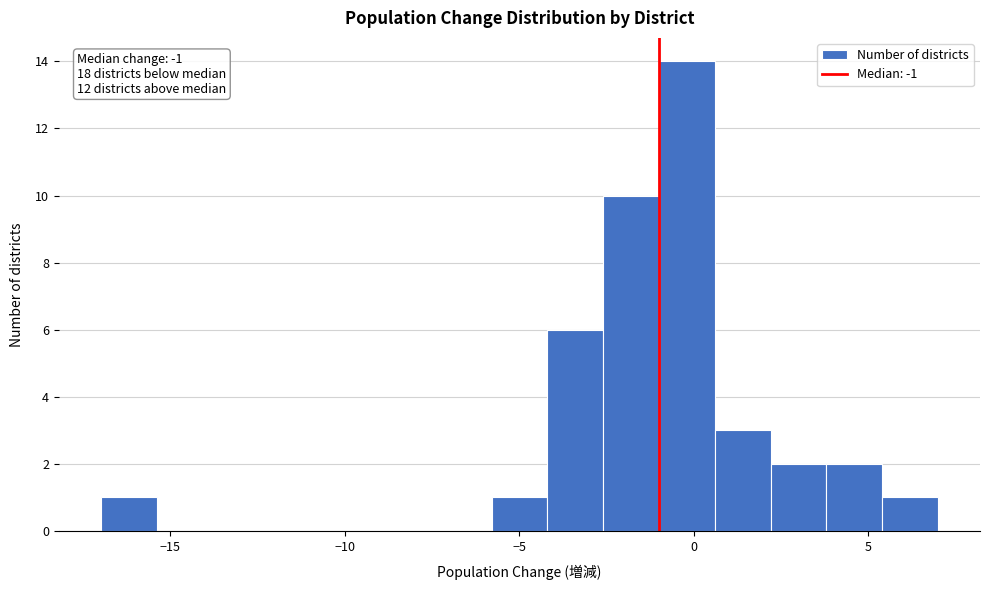

Read against the x-axis, roughly where is the centre of the tallest bar?

0.0